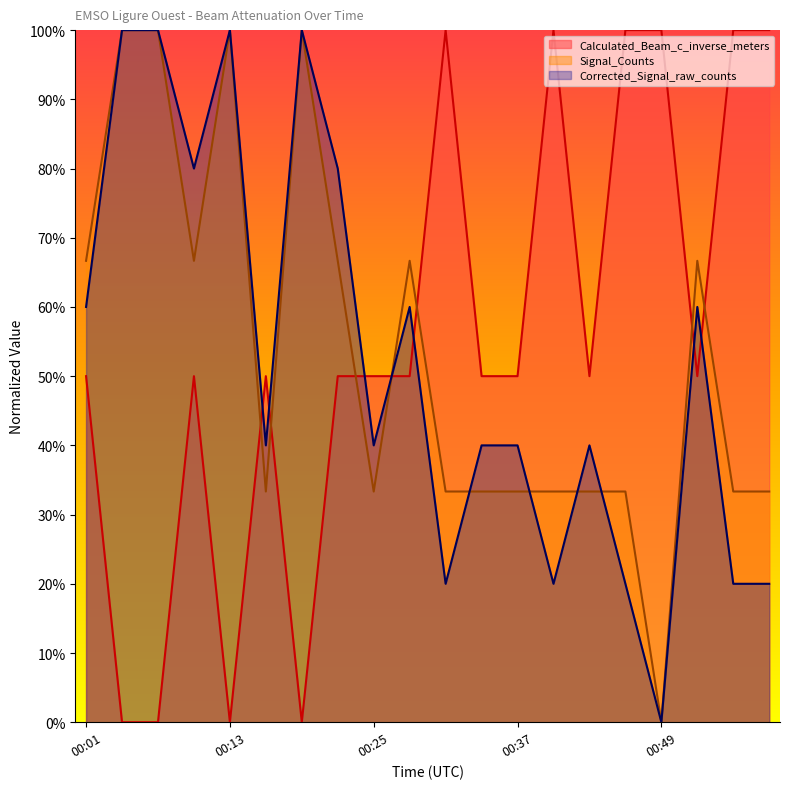

What is the spread (max minus min) of values at 00:55?

0.8